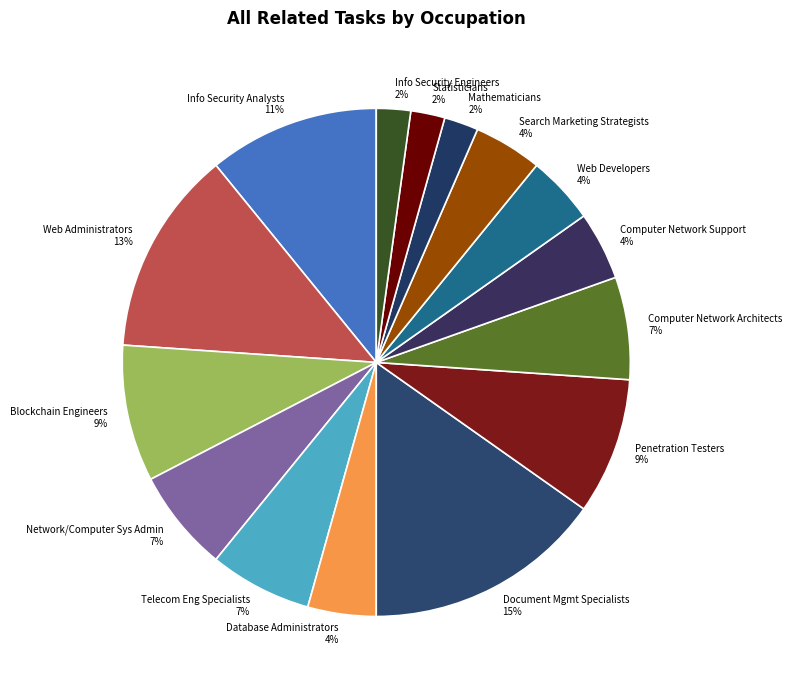

Count the number of slices in the pie.

15